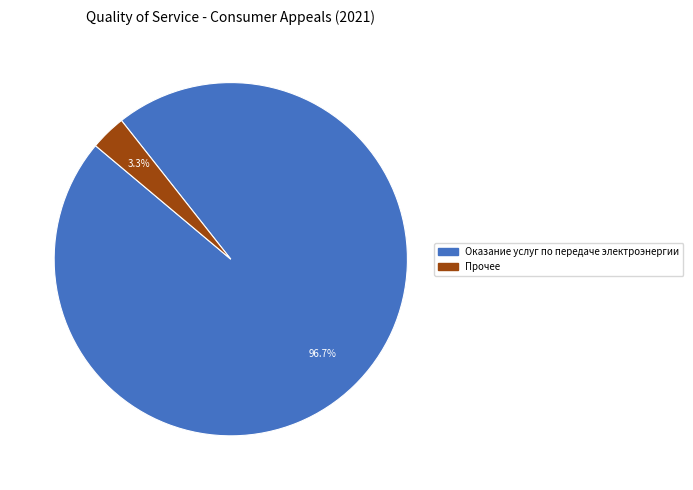

To the nearest percent, what is the average slice percentage?

50%